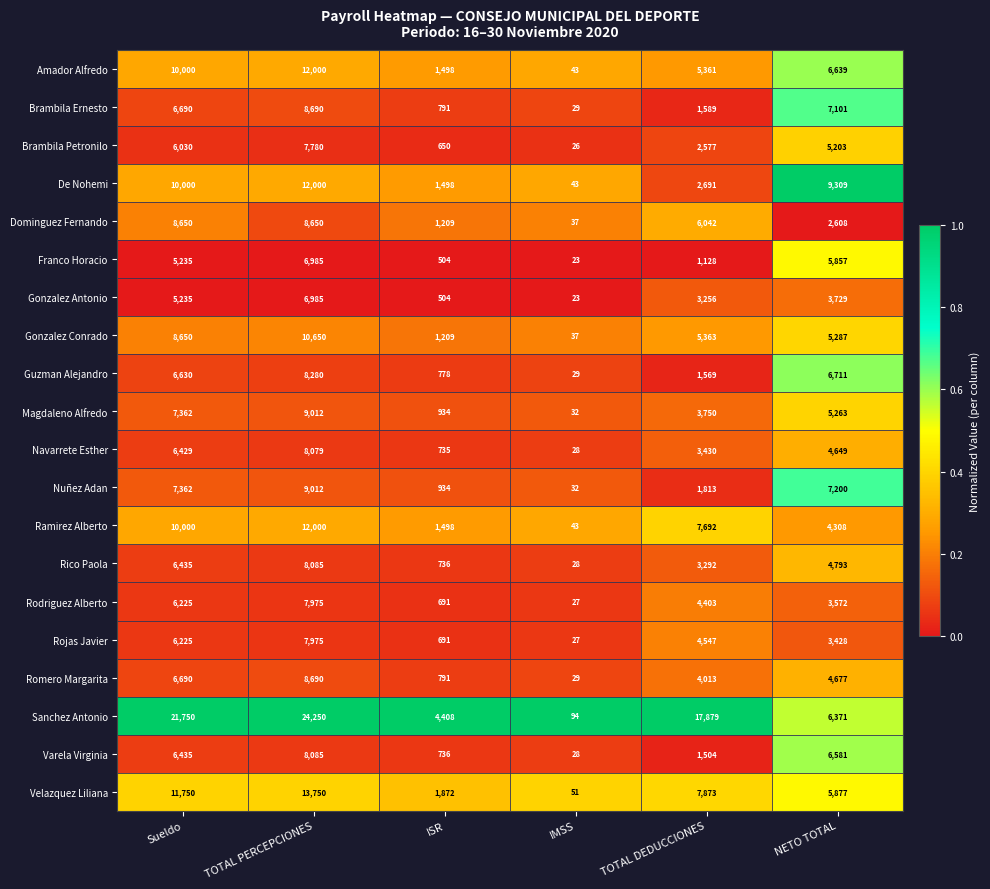

How many Velazquez Liliana values are between 1872 and 11750?

4